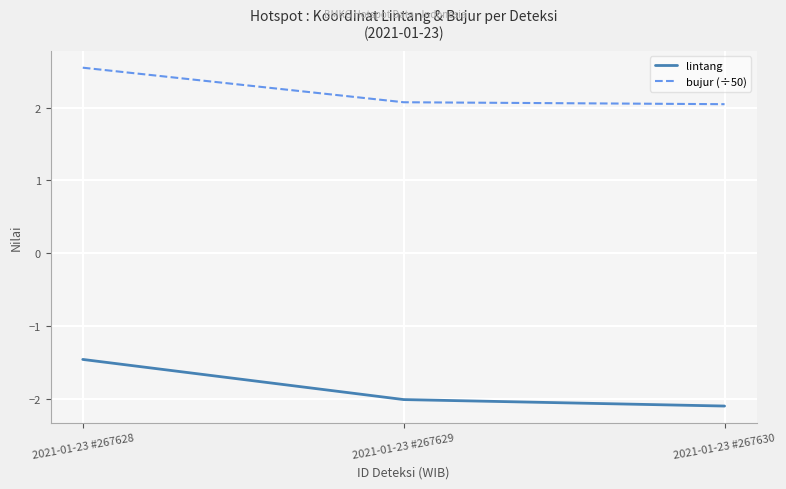

What is the maximum value for bujur (÷50)?

2.5